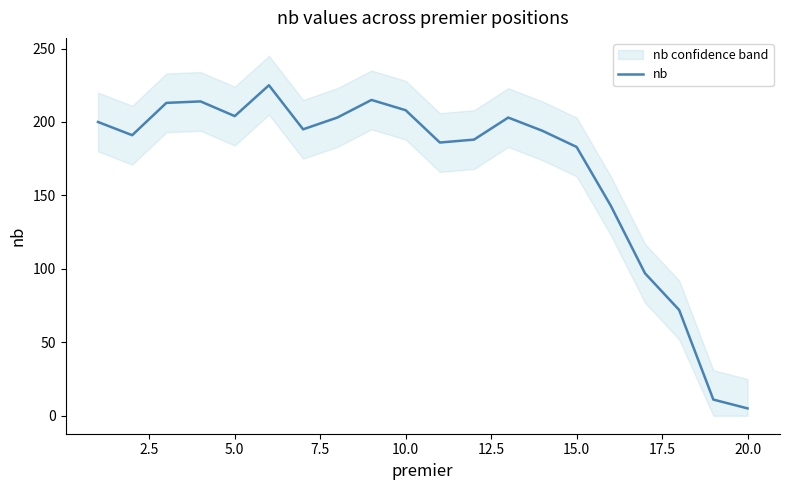

What is the maximum value for nb?

225